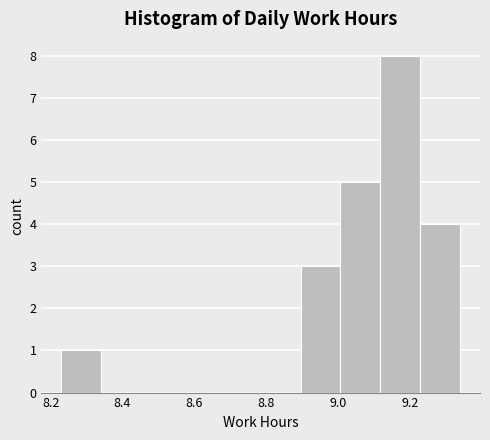

How tall is the bar that spans 9.22 to 9.34 on the x-axis? Neither the bar edges nor the heights are printed on the chart, so give them approximately, as read against the axes.

4